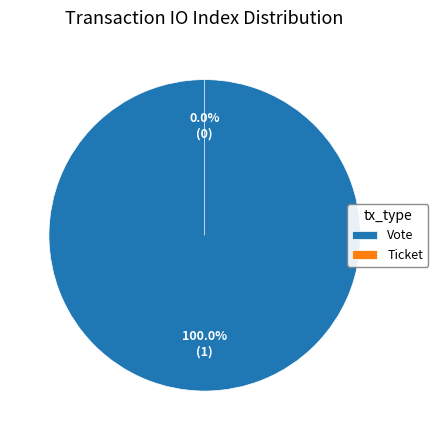

Which category has the smallest portion of the pie?

Ticket